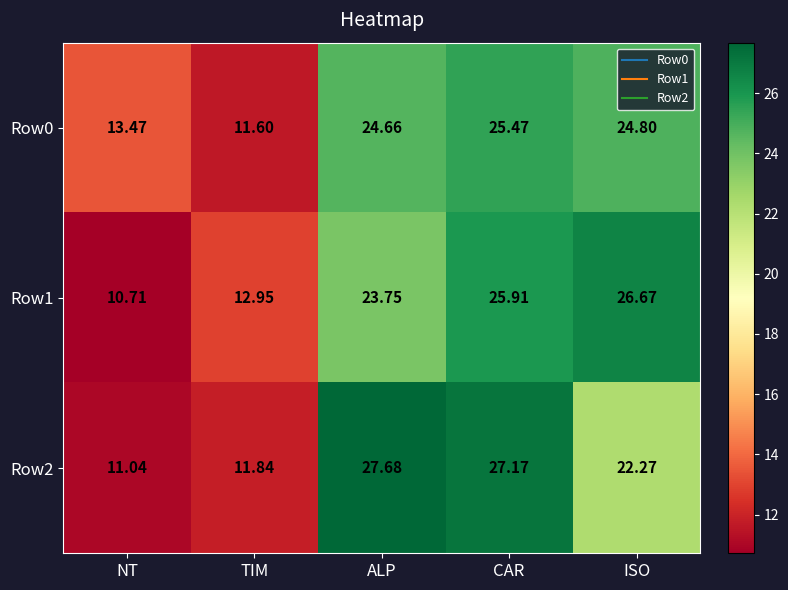

Is the value of Row1 at NT greater than the value of Row2 at ALP?

No